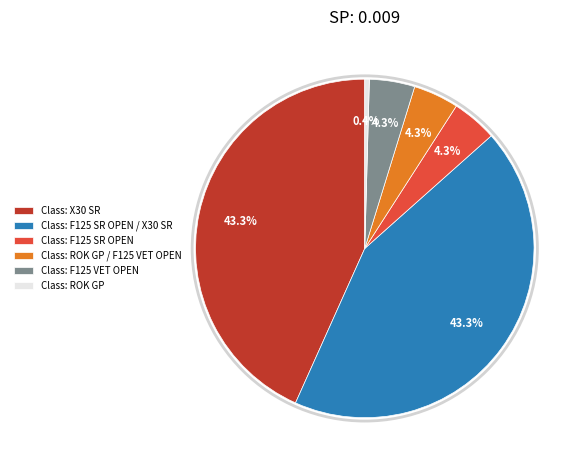

Which category has the smallest portion of the pie?

Class: ROK GP